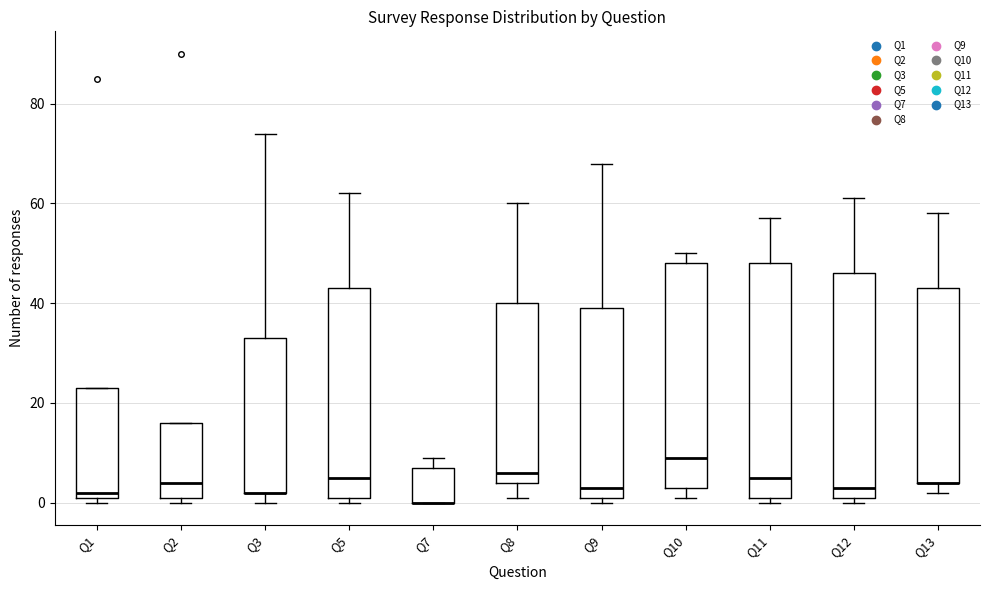

Reading left to right, transcribe this box plot: for each box, give where its median line is, the range the box spans, and where its two whiskers end, as read against the y-axis. The values are not printed on the chart, so give them approximately, as read against the axis.

Q1: median 2 (just above the box's lower edge), box 2 to 24, whiskers 0 to 24
Q2: median 4, box 2 to 16, whiskers 0 to 16
Q3: median 2 (drawn on the box's lower edge), box 2 to 34, whiskers 0 to 74
Q5: median 6, box 2 to 44, whiskers 0 to 62
Q7: median 0 (drawn on the box's lower edge), box 0 to 8, whiskers 0 to 10
Q8: median 6, box 4 to 40, whiskers 2 to 60
Q9: median 4, box 2 to 40, whiskers 0 to 68
Q10: median 10, box 4 to 48, whiskers 2 to 50
Q11: median 6, box 2 to 48, whiskers 0 to 58
Q12: median 4, box 2 to 46, whiskers 0 to 62
Q13: median 4 (drawn on the box's lower edge), box 4 to 44, whiskers 2 to 58